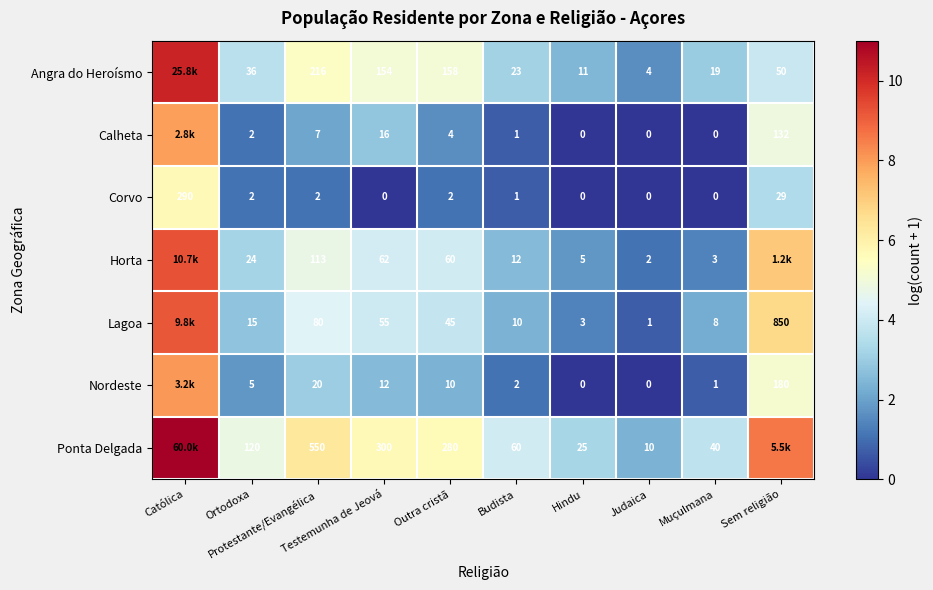

Is it true that Angra do Heroísmo equals 3.9 at Sem religião?

True